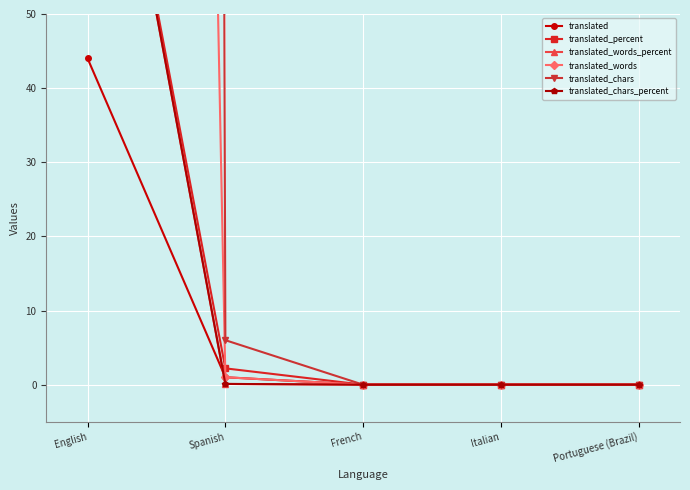

True or false: translated_chars and translated_words_percent cross at least once.

False